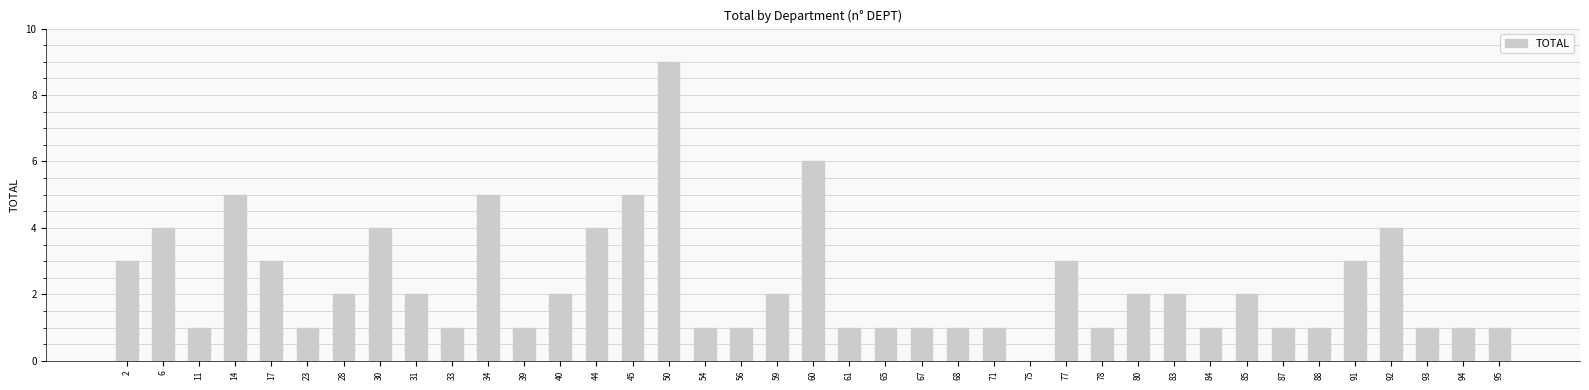

The value at 88 is 1. True or false?

True